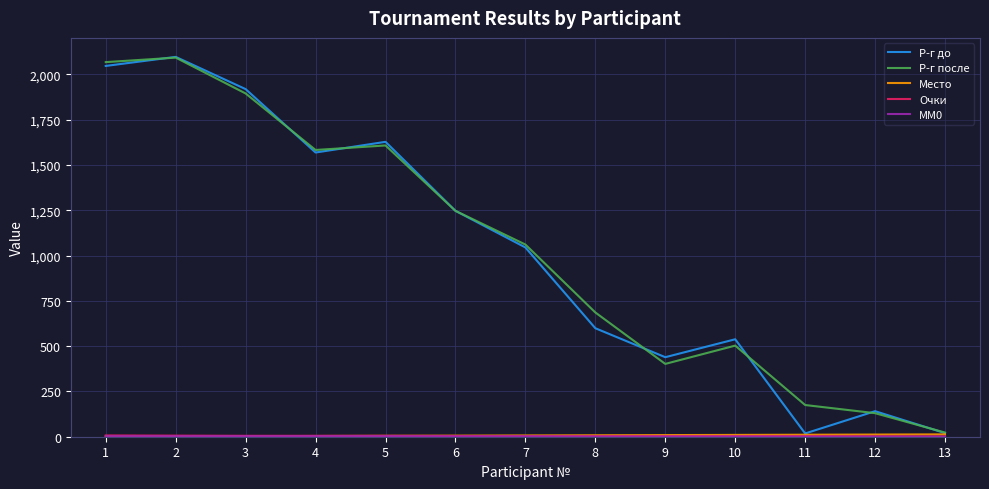

Is the value of Р-г до at 2 greater than the value of Р-г после at 3?

Yes